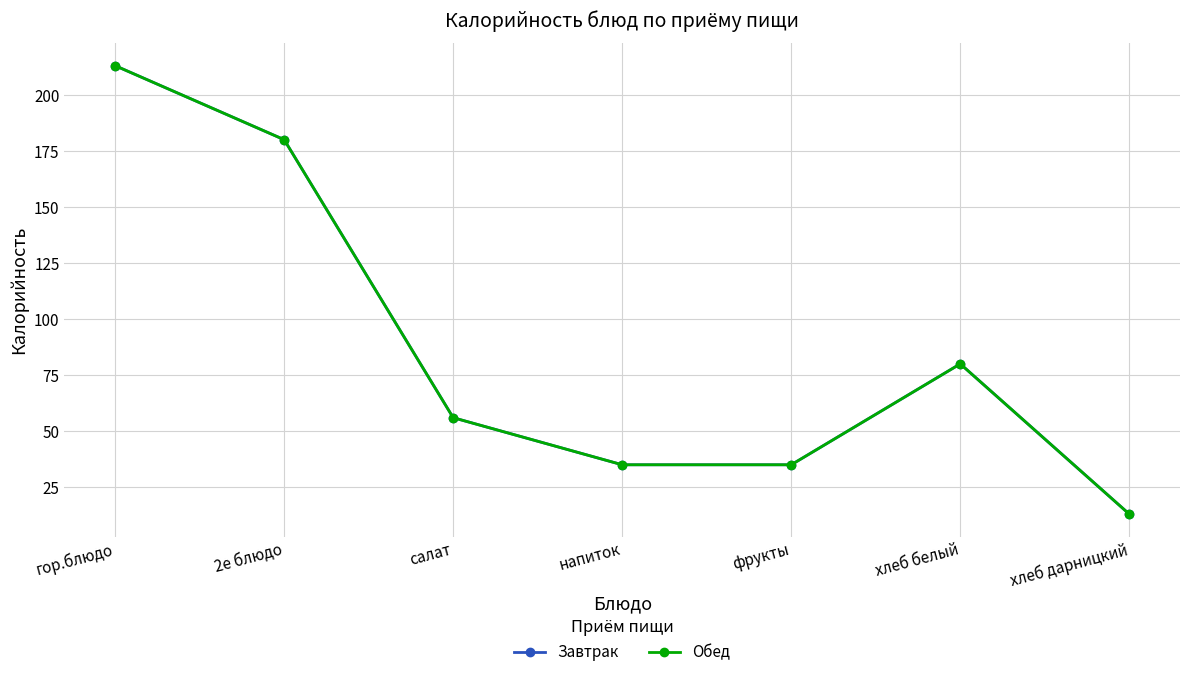

Is it true that Завтрак equals 35 at фрукты?

True